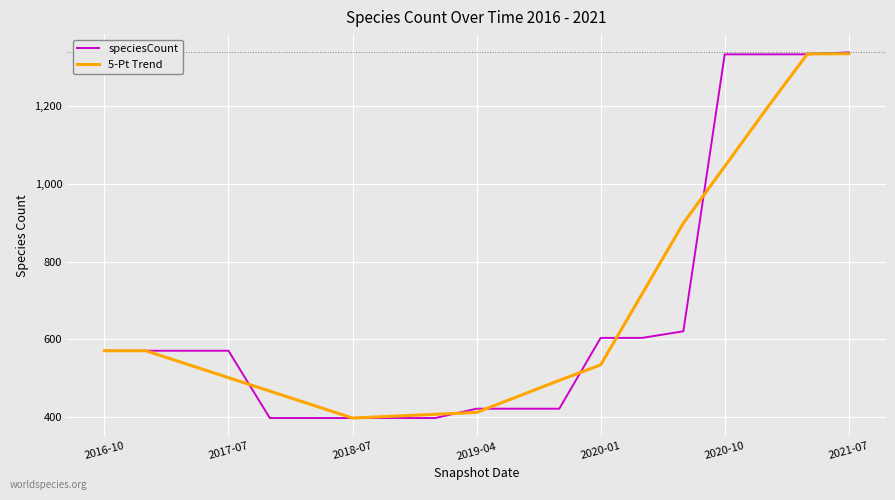

What is the average value of the 5-Pt Trend series?

668.7